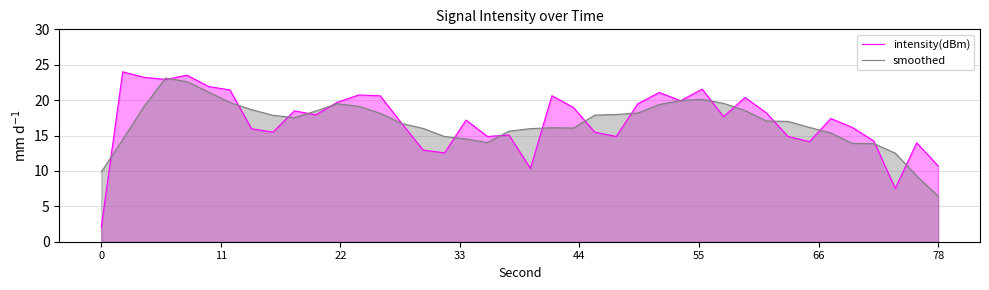

Which series has the largest range (max minus min)?

intensity(dBm)